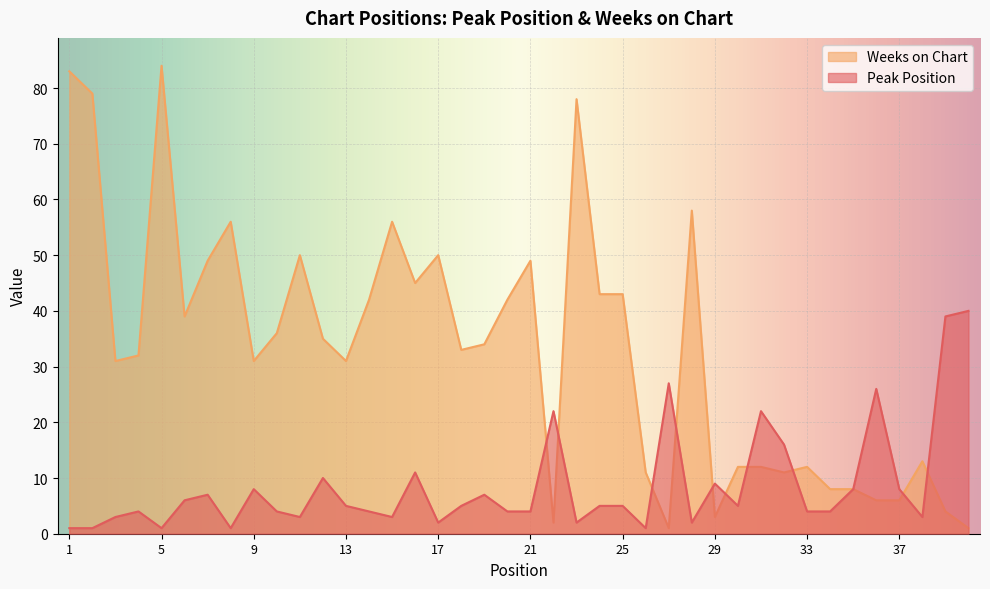

What is the approximate value of Weeks on Chart at 7, to the nearest 10?

50